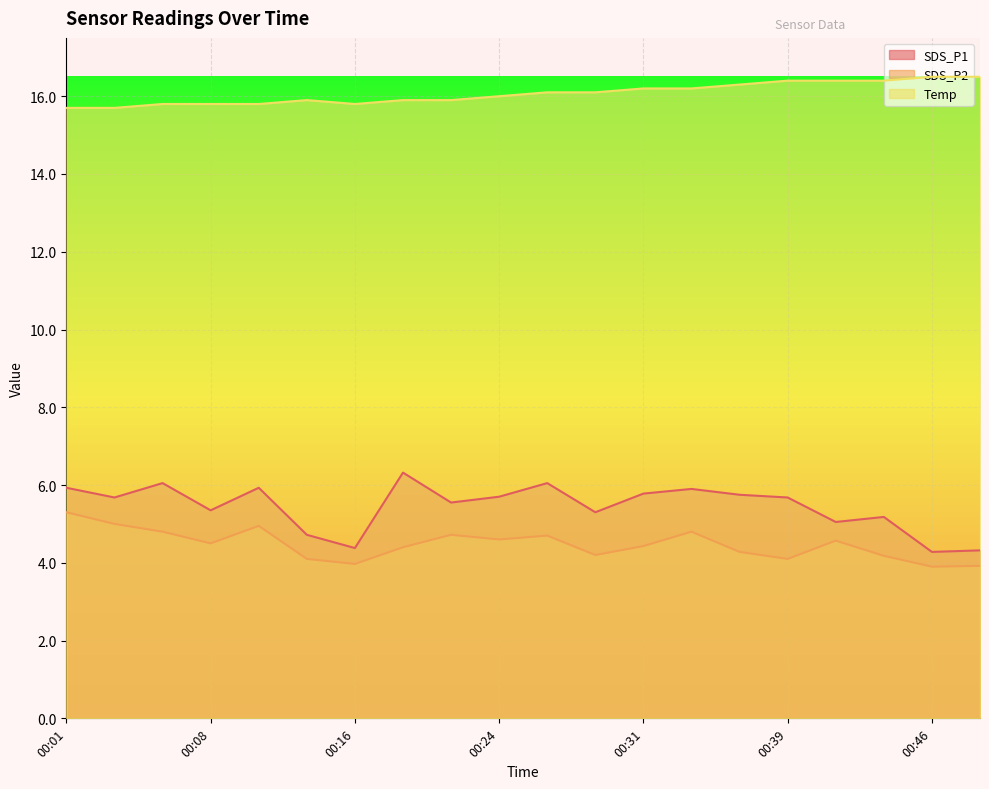

How many values in the Temp series are below 16?

9